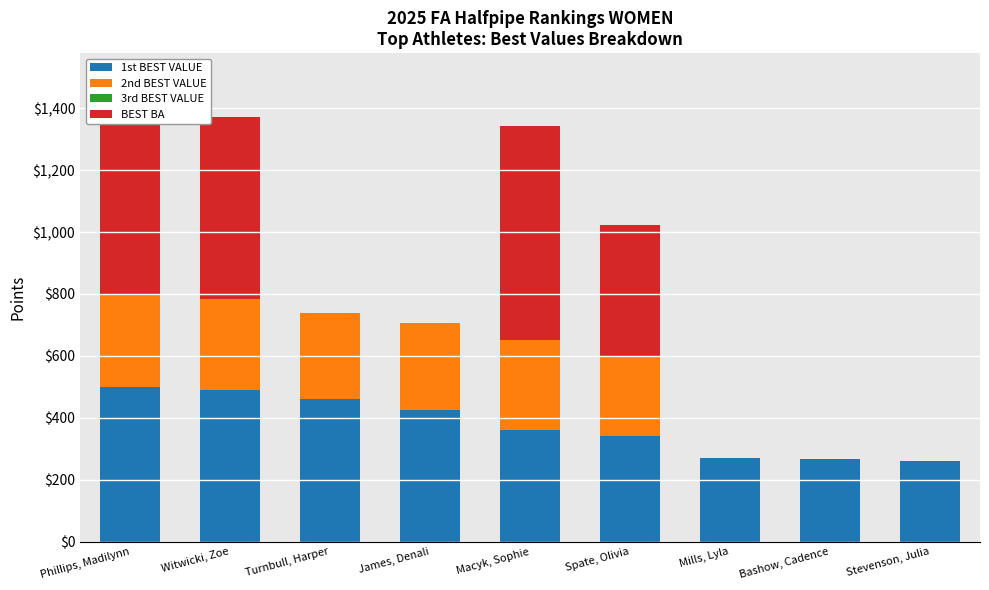

Is it true that 1st BEST VALUE equals 461.2 at Turnbull, Harper?

True